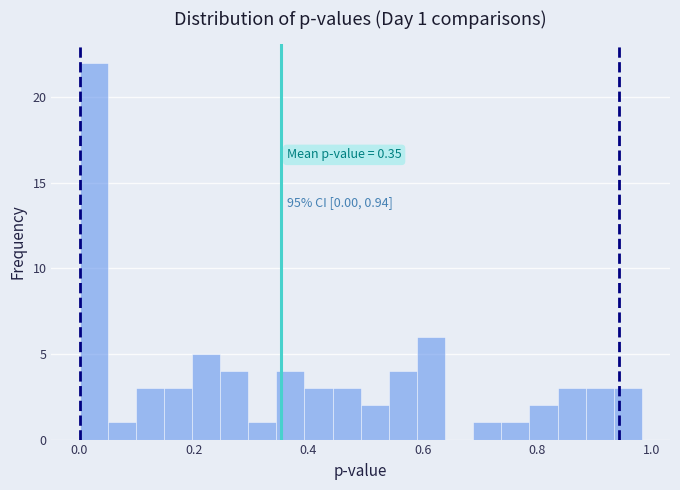

Around what value on the x-axis is the tallest bar? Give the approximate position of its centre, as read against the axis.

0.02